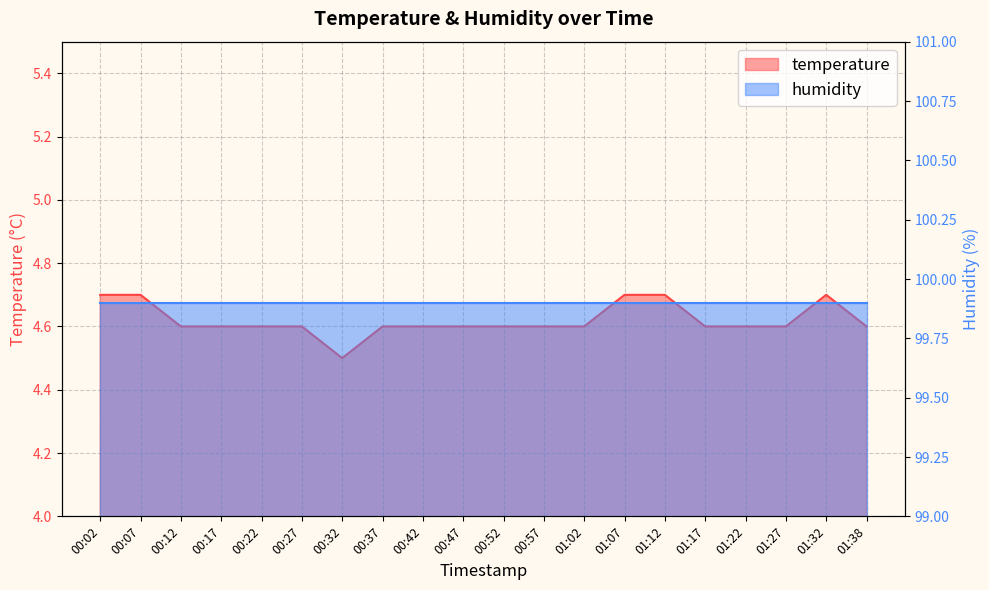

How many interior local peaks (higher than both neighbors) does the data have?

1